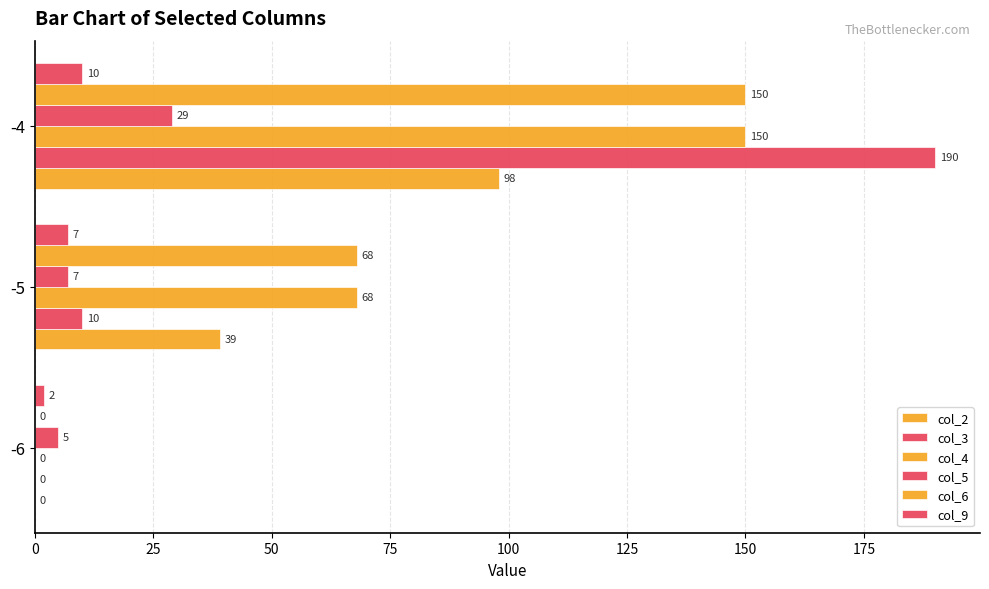

How many data points does each series have?

3